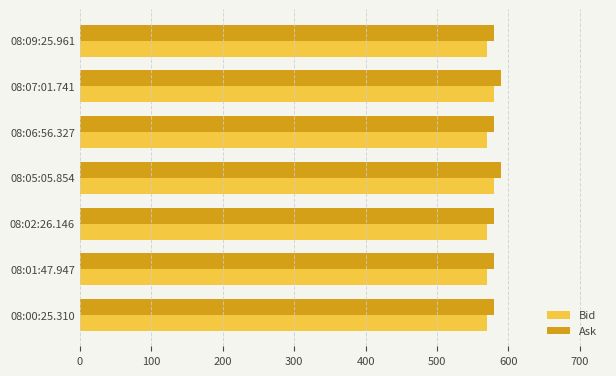

What is the total value across all series at 08:05:05.854?

1170